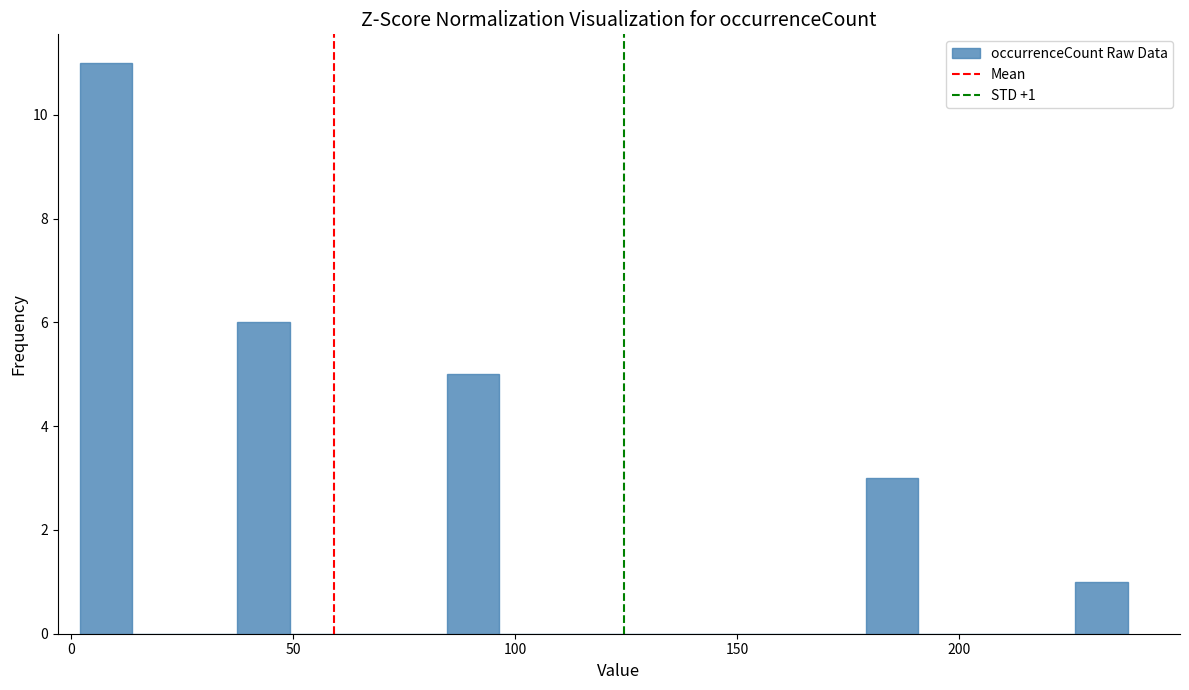

Read against the x-axis, roughly where is the centre of the tallest bar?

10